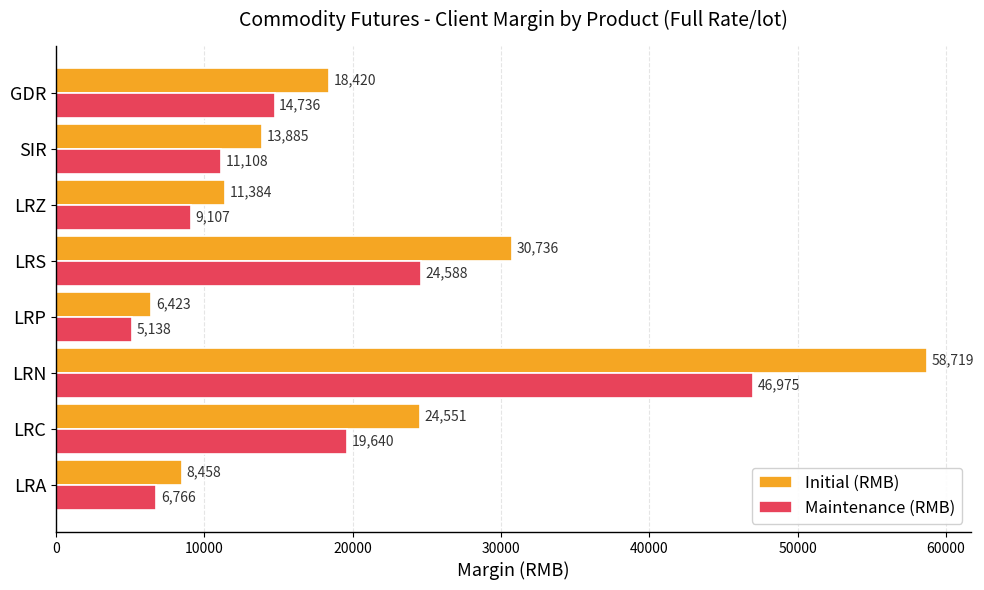

Which series has the largest total across all categories?

Initial (RMB)